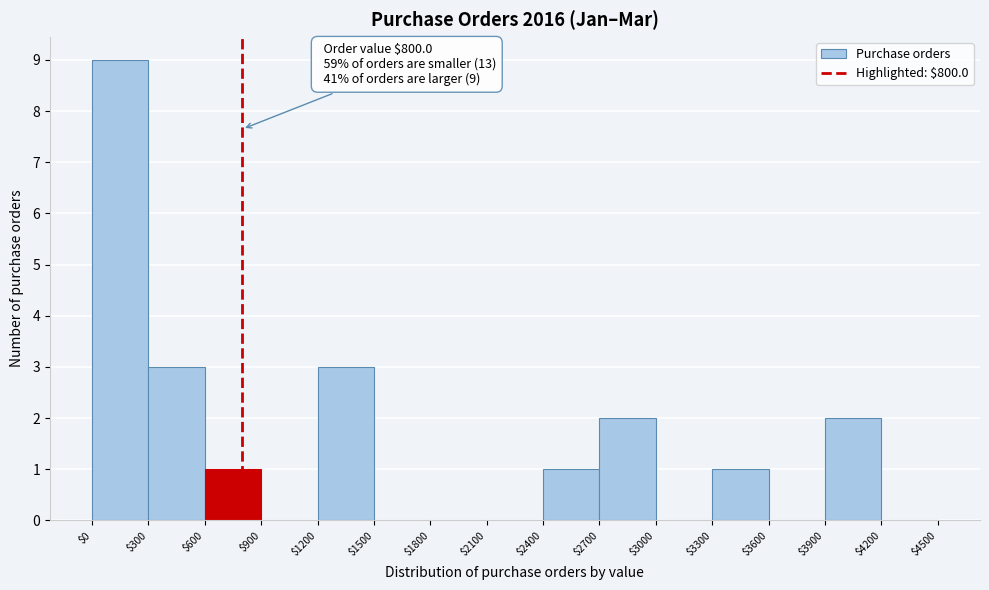

Over which range of the x-axis is the bar tallest?

$0 to $300